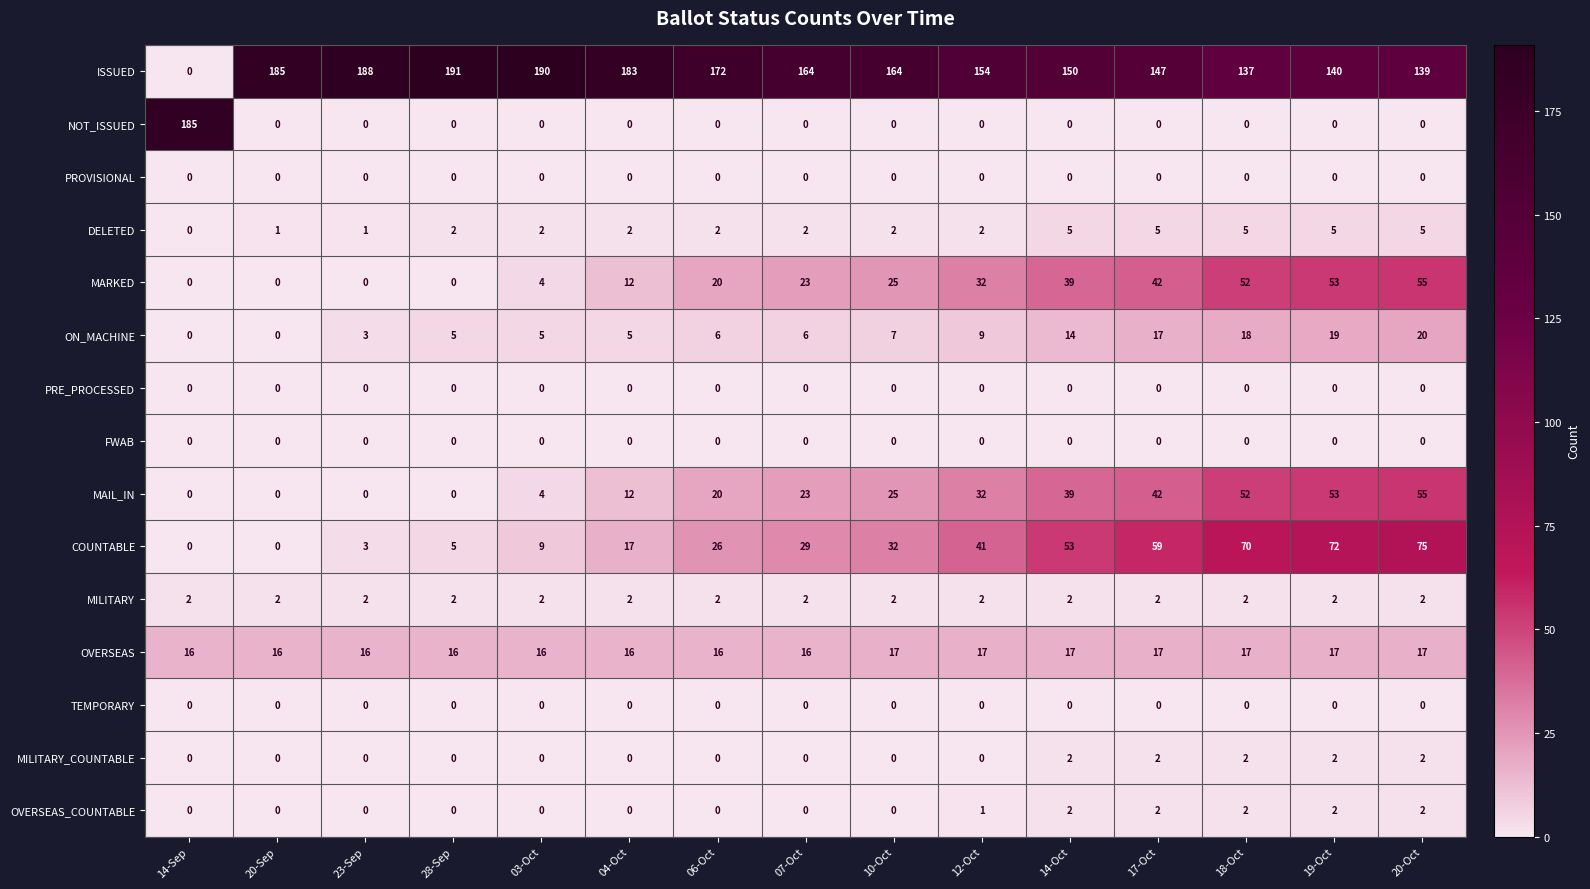

What is the maximum value shown in the chart?

191